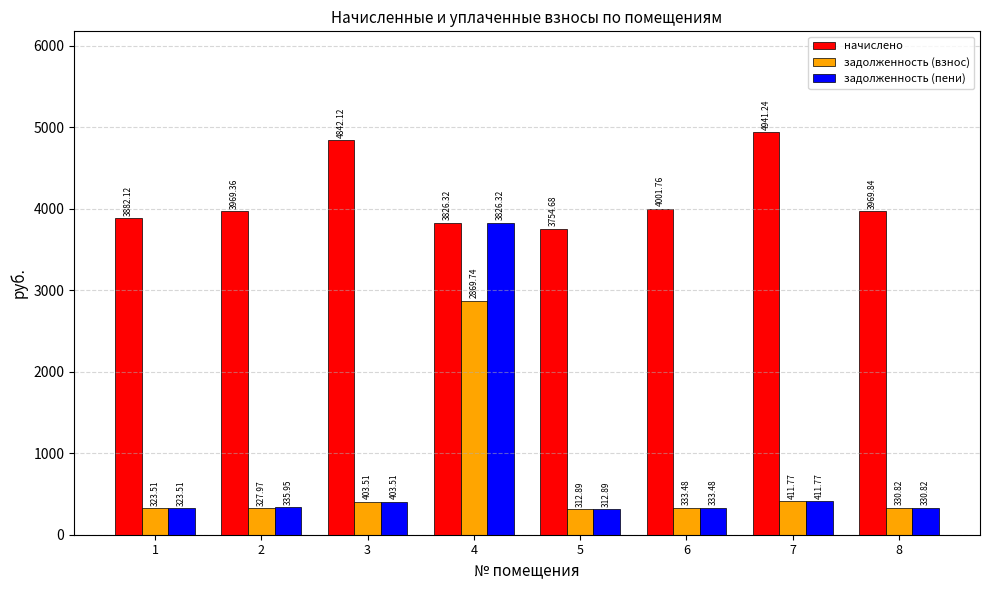

What are all the series names shown in the legend?

начислено, задолженность (взнос), задолженность (пени)